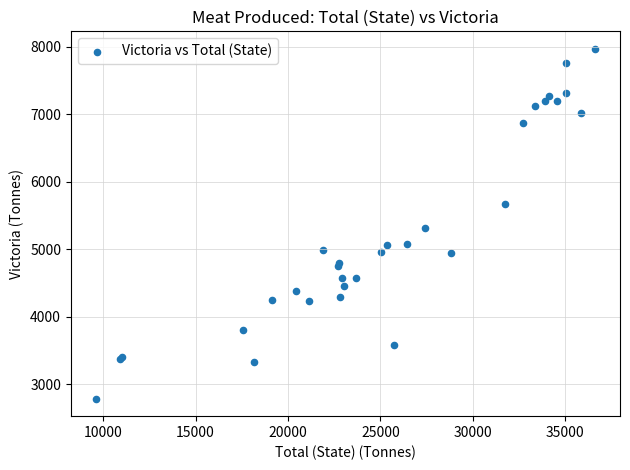

What Y value in the scatter plot is closest to 5376?

5317